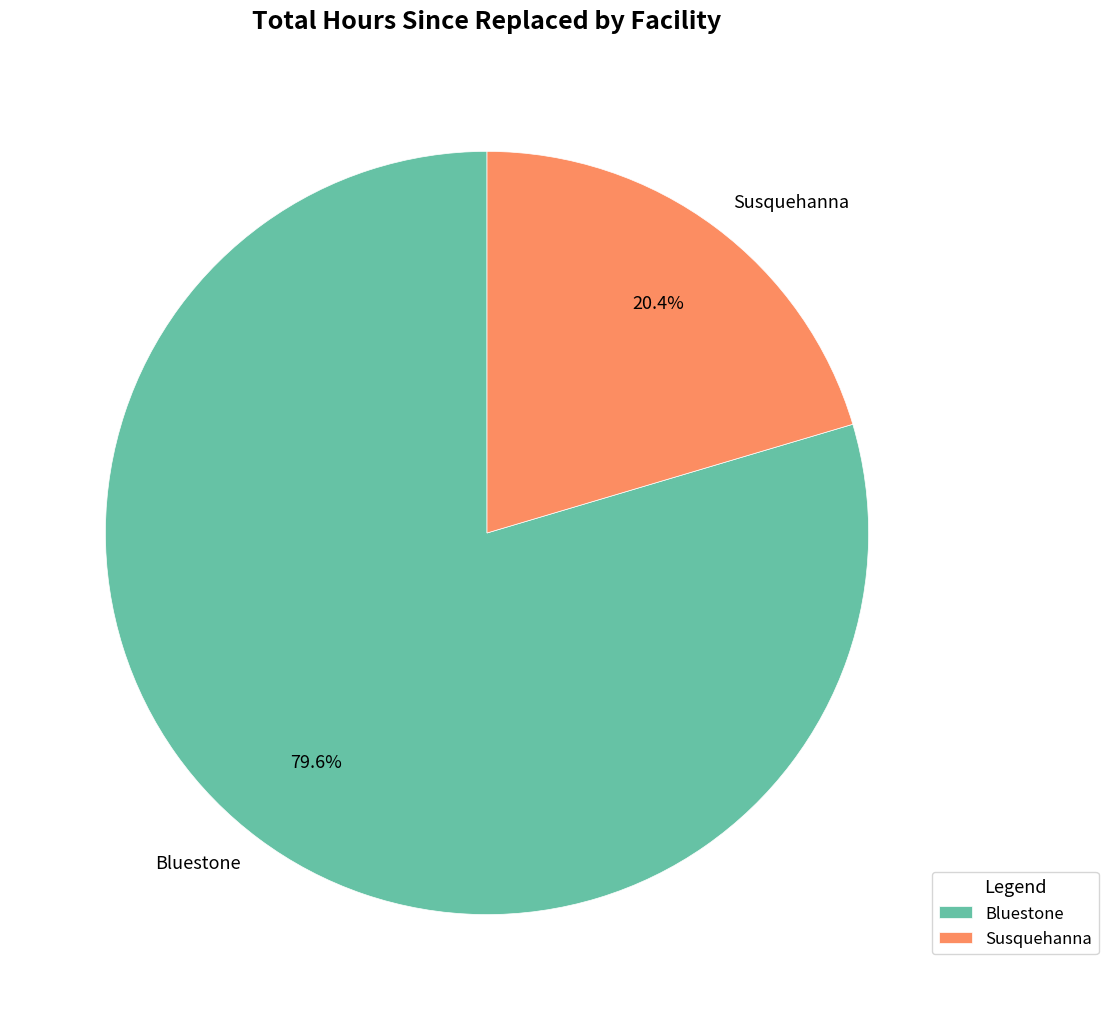

Which slice is the largest?

Bluestone